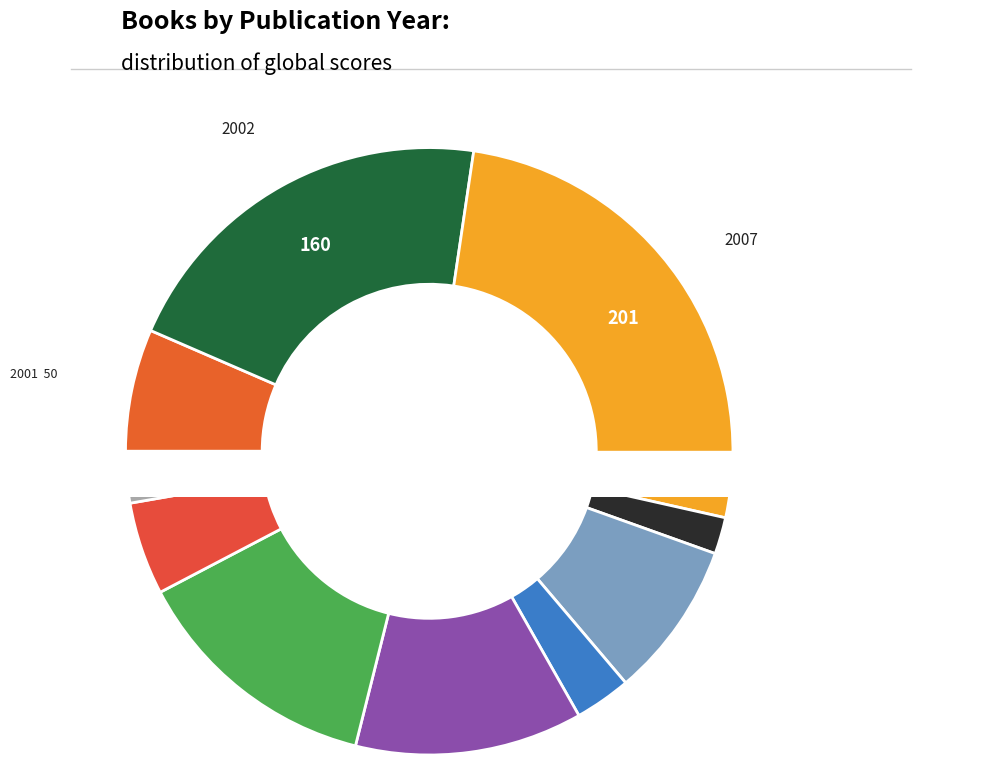

Is it true that 2009 is 8% of the pie?

True